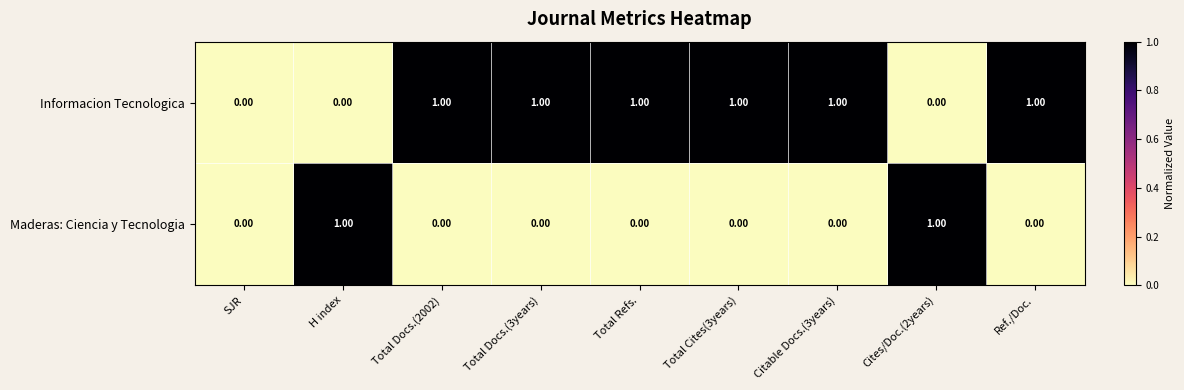

List the series in order of their overall mean, highest first.

Informacion Tecnologica, Maderas: Ciencia y Tecnologia